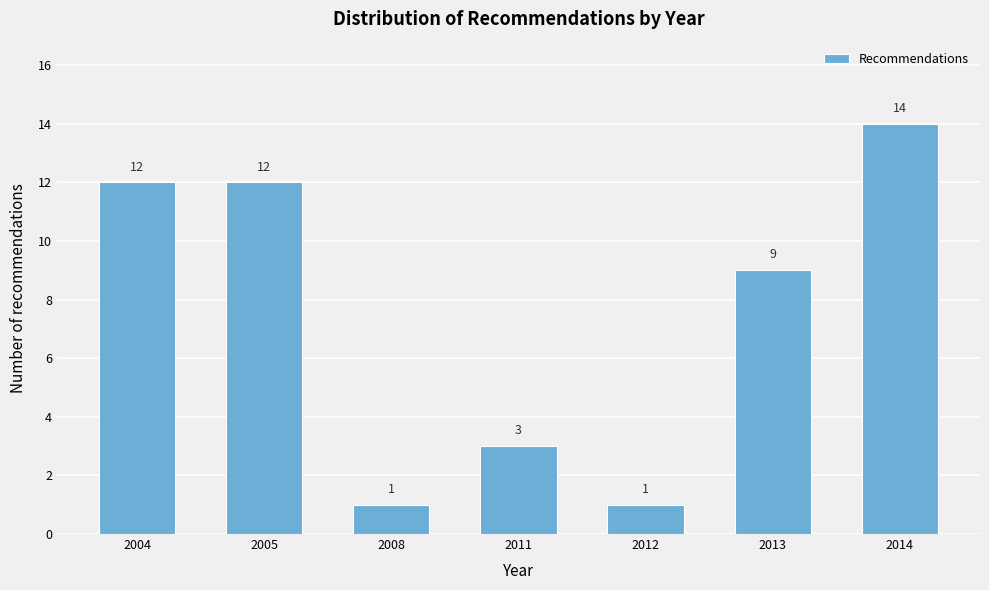

Reading left to right, extract all data points from this chart.

2004=12	2005=12	2008=1	2011=3	2012=1	2013=9	2014=14